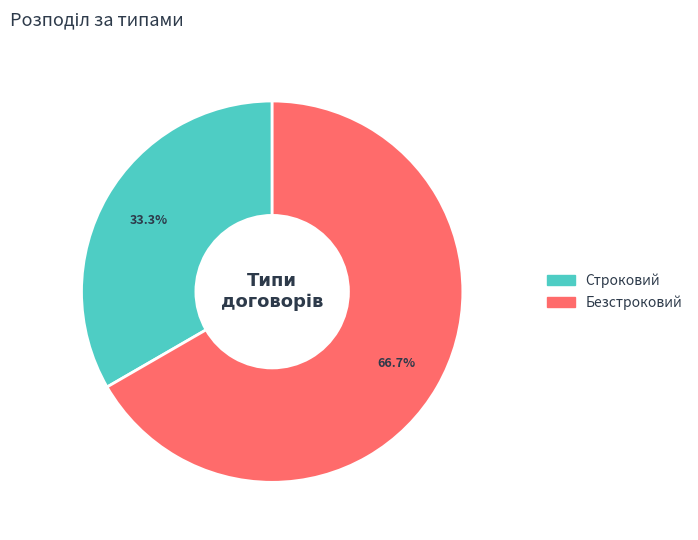

What percentage is the Строковий slice, to the nearest percent?

33%